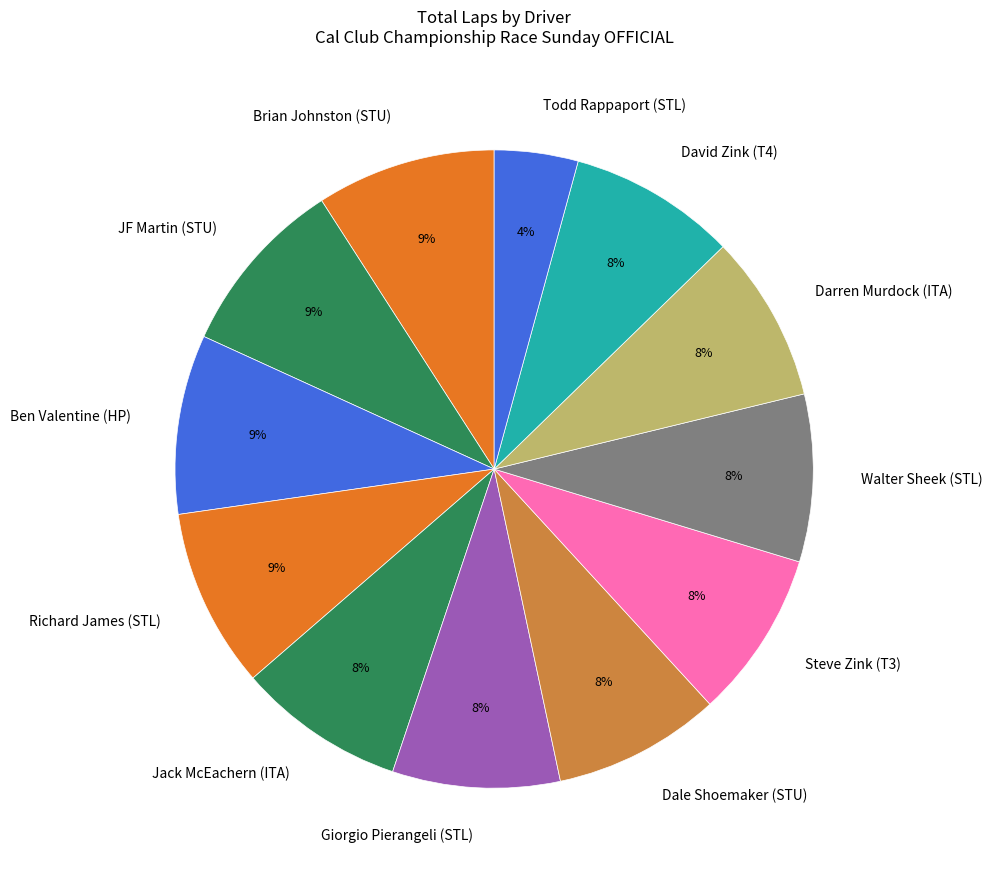

To the nearest percent, what is the difference between the largest and smallest slice percentages?

5%